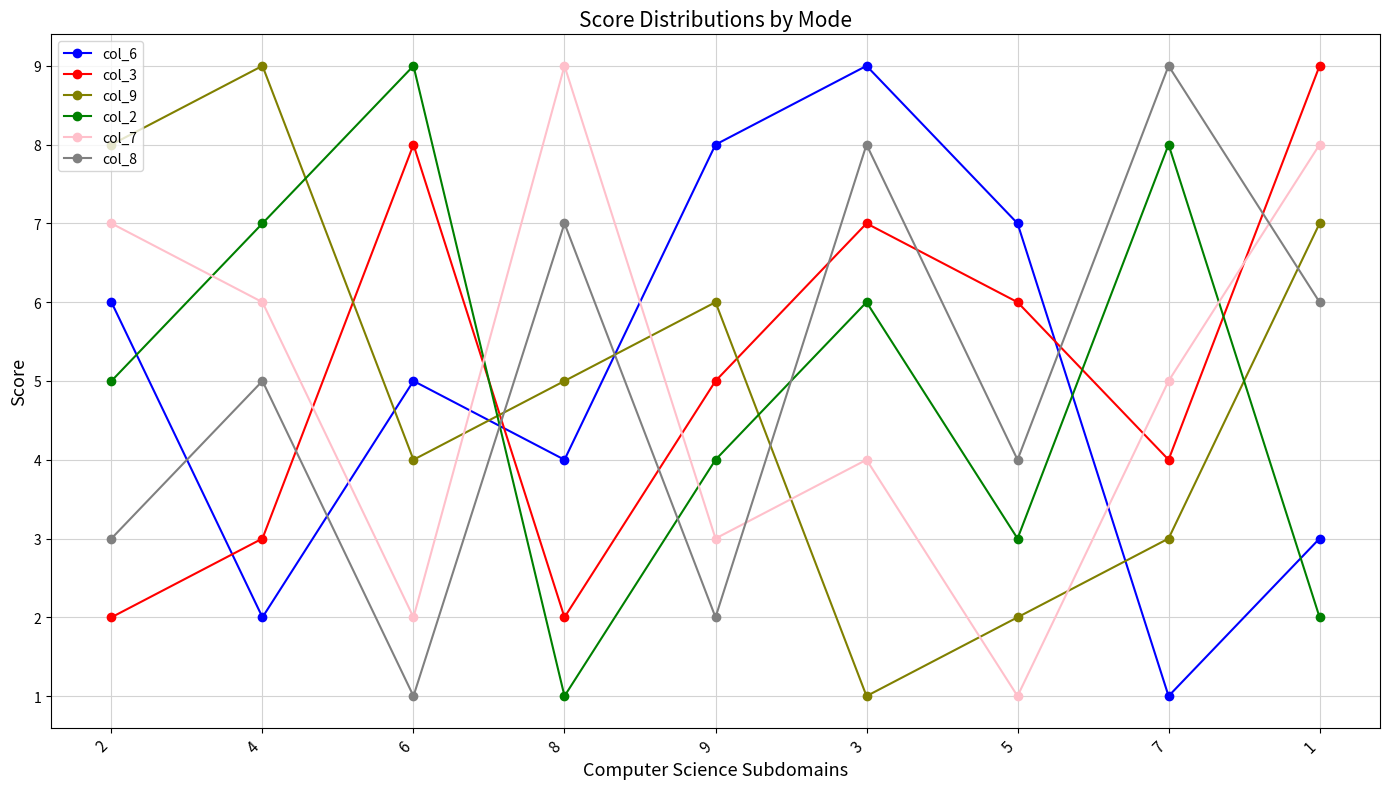

At how many categories does at least one series exceed 5?

9